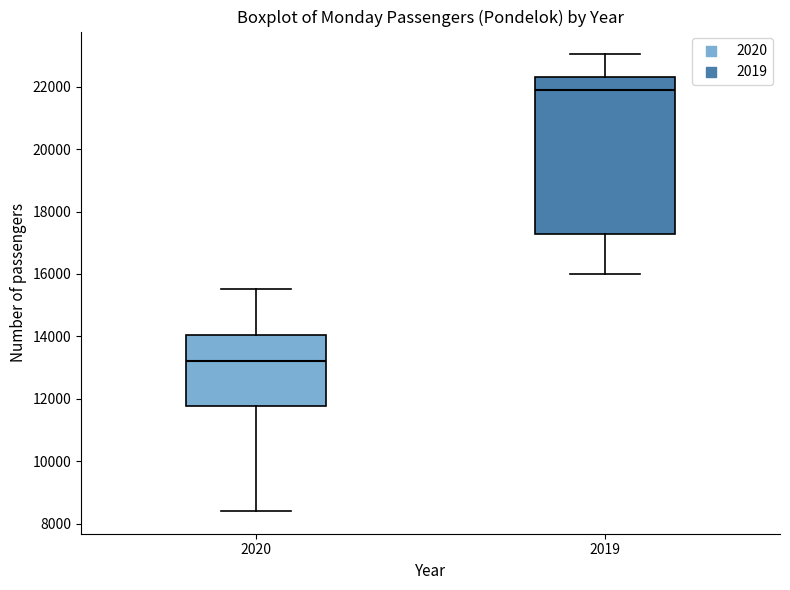

Reading left to right, read every box against the y-axis: the position of its median line, the range the box covers, and the ends of its whiskers. The values are not printed on the chart, so give them approximately, as read against the axis.

2020: median 13200, box 11800 to 14000, whiskers 8400 to 15600
2019: median 21800, box 17200 to 22400, whiskers 16000 to 23000